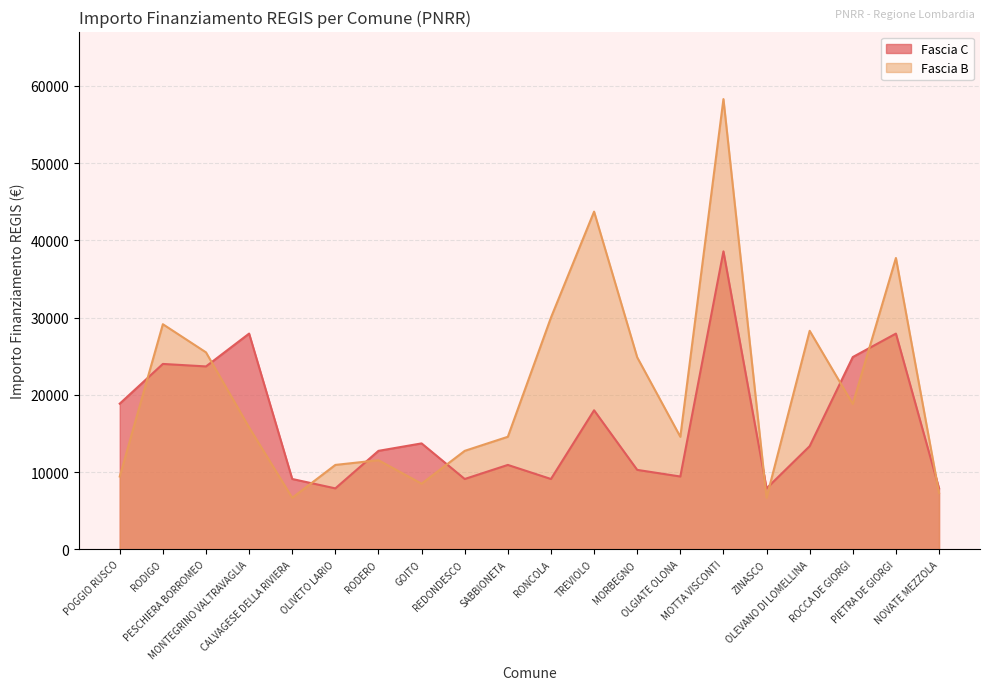

Does the chart have visible grid lines?

Yes